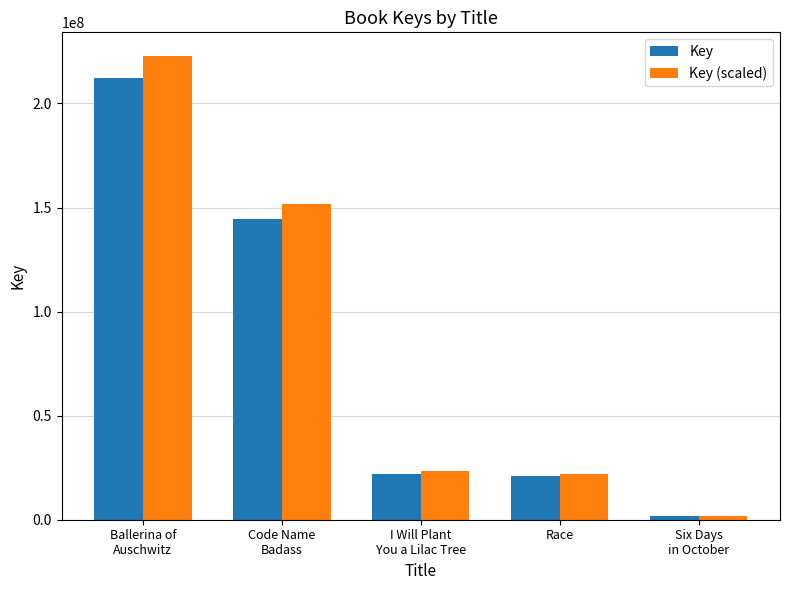

What is the label of the 4th bar from the right?

Code Name
Badass